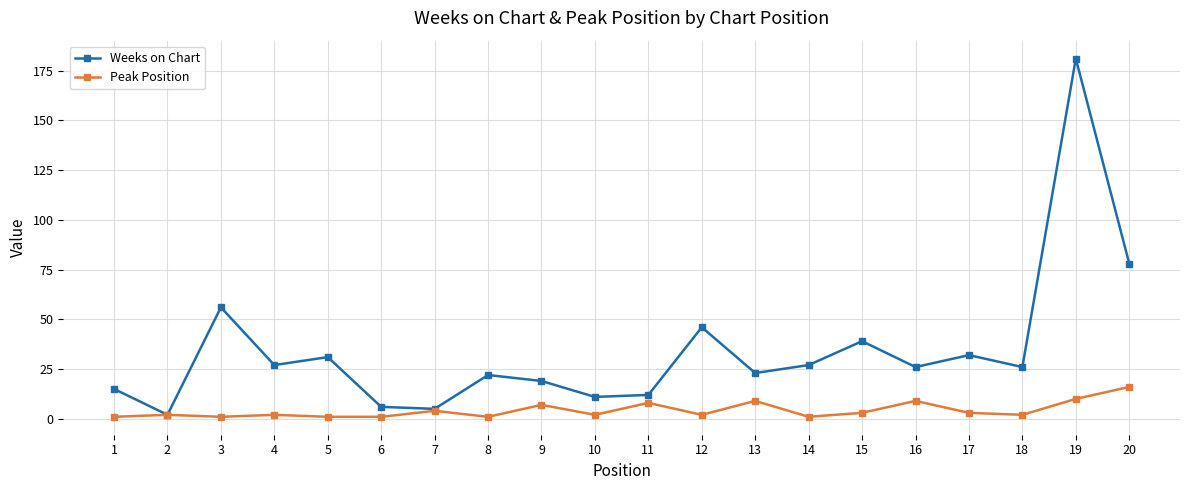

What is the greatest value displayed?

181